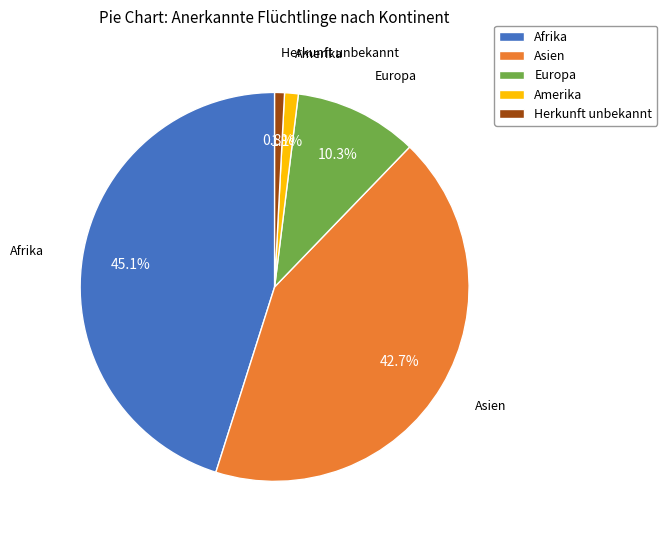

Which category has the biggest portion of the pie?

Afrika